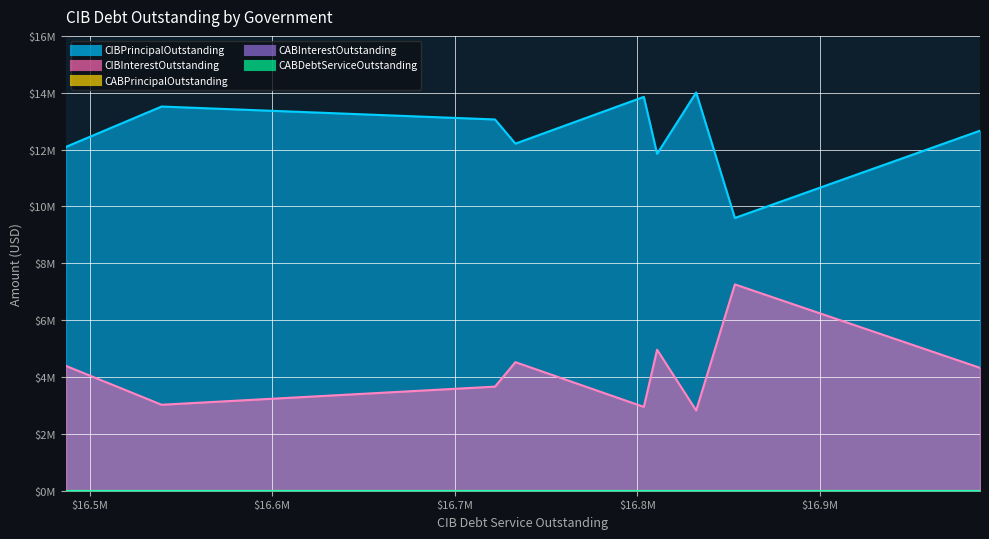

Does the chart have visible grid lines?

Yes